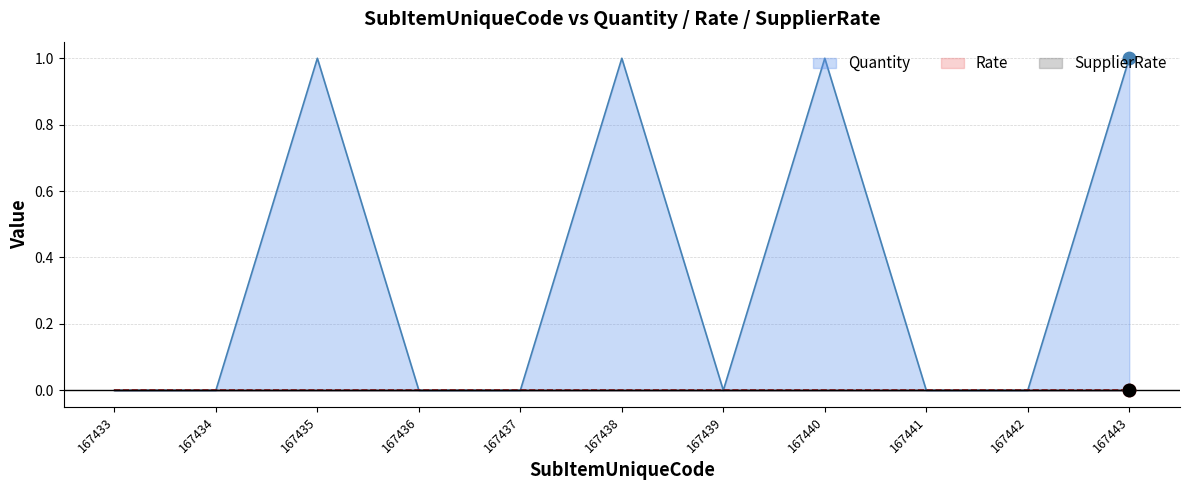

What are all the series names shown in the legend?

Quantity, Rate, SupplierRate